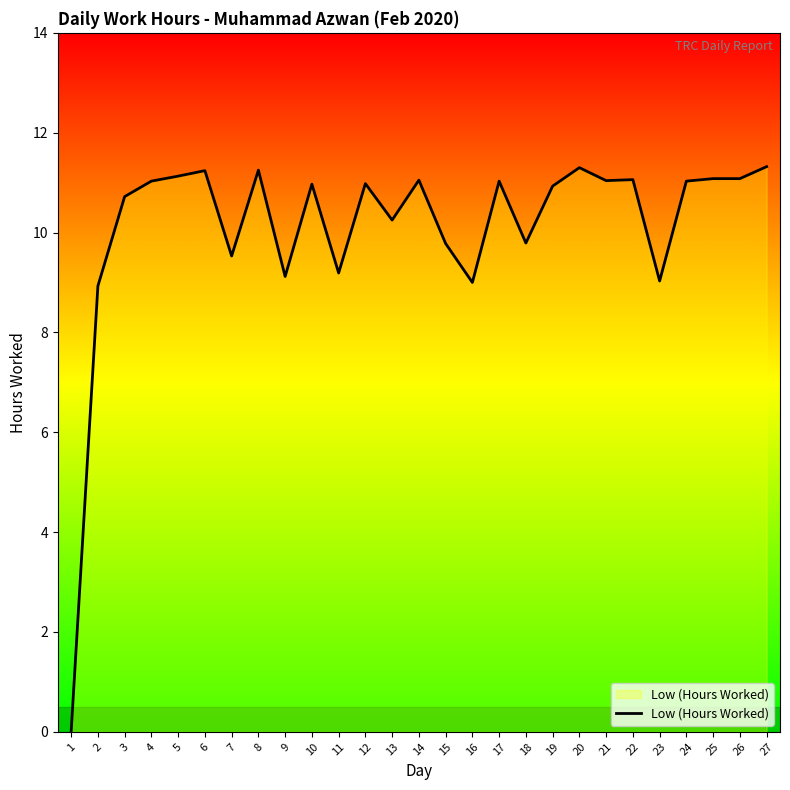

Is it true that the value at 27 is 11.3?

True